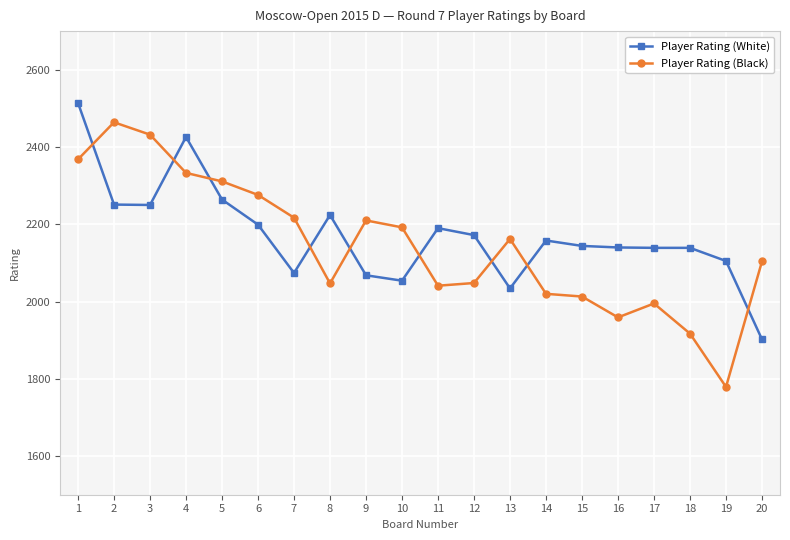

Count the number of categories in the chart.

20